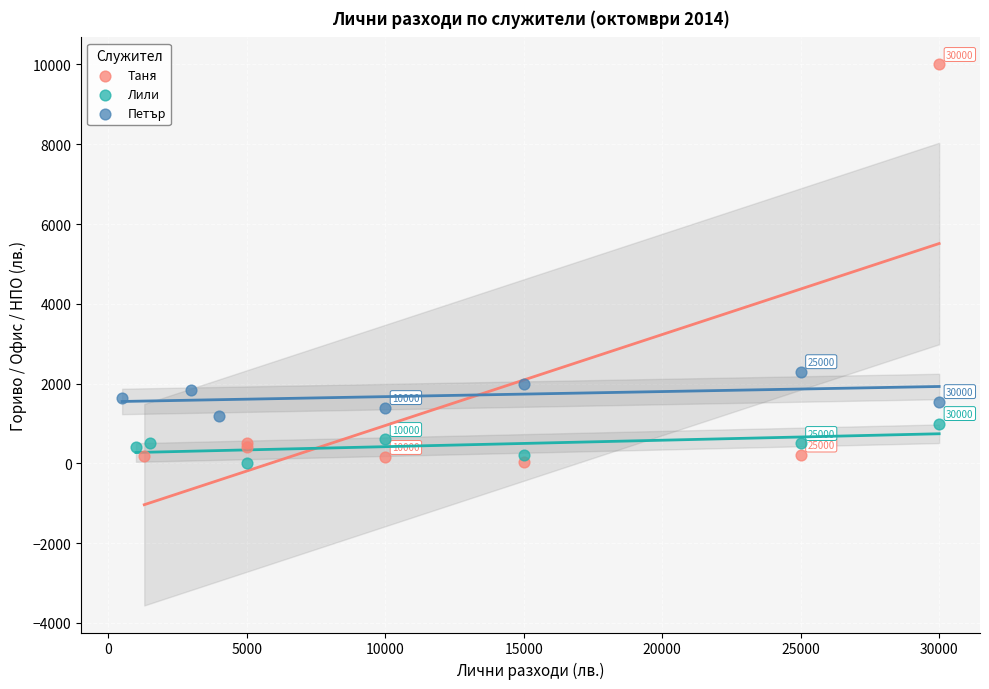

What are all the series names shown in the legend?

Таня, Лили, Петър